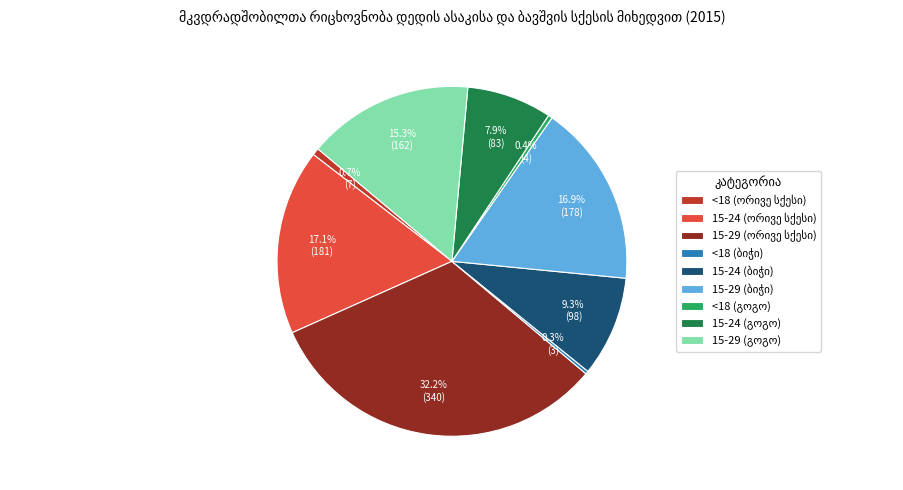

To the nearest percent, what is the average slice percentage?

11%